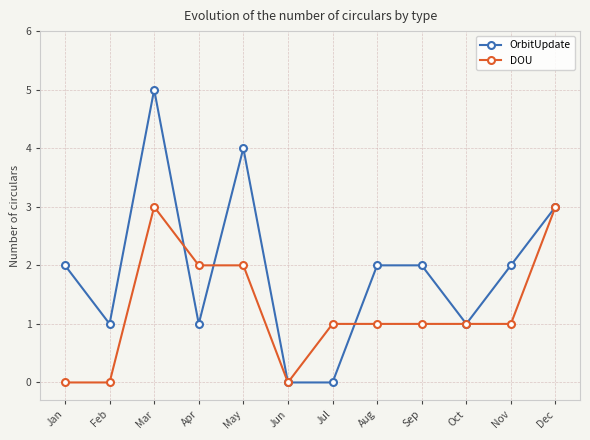

What are all the series names shown in the legend?

OrbitUpdate, DOU